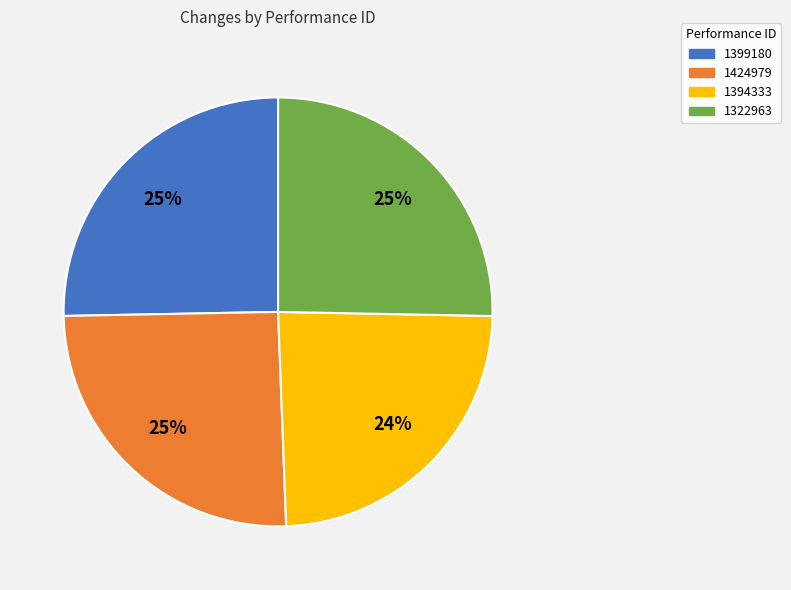

How many slices are in this pie chart?

4